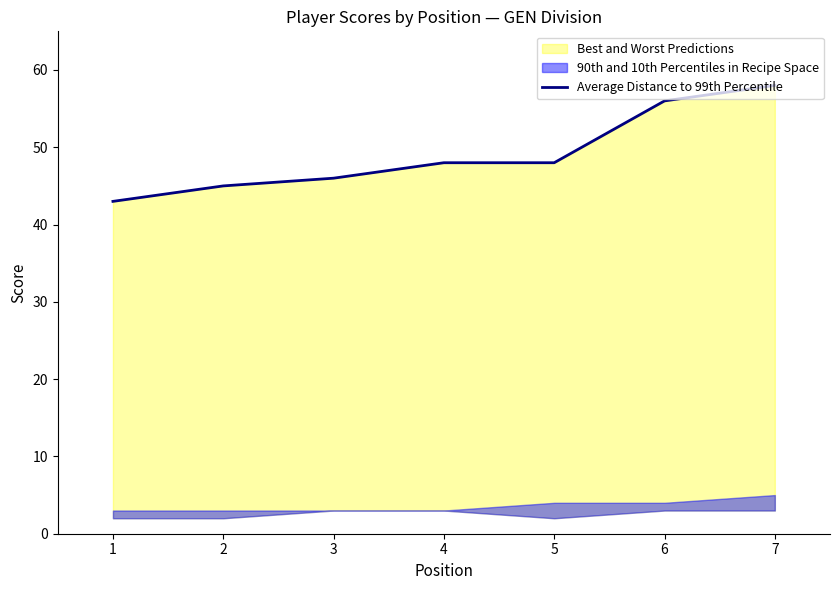

True or false: there are more than 0 points higher than both neighbors.

False